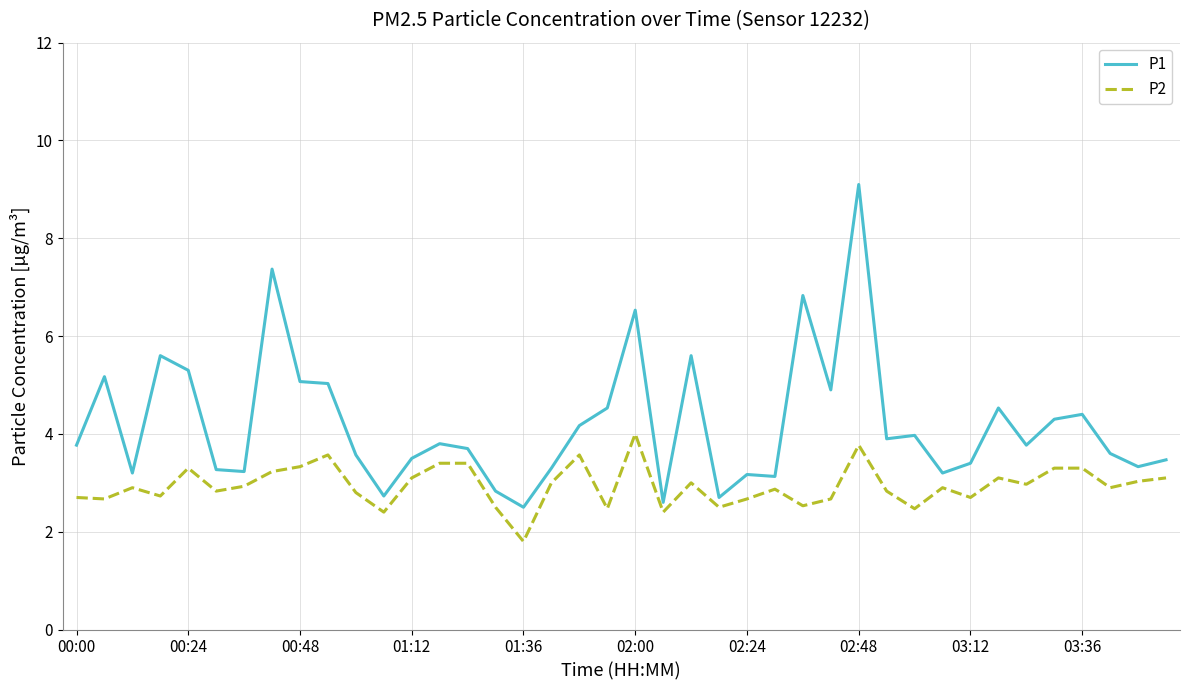

Which series has the largest range (max minus min)?

P1